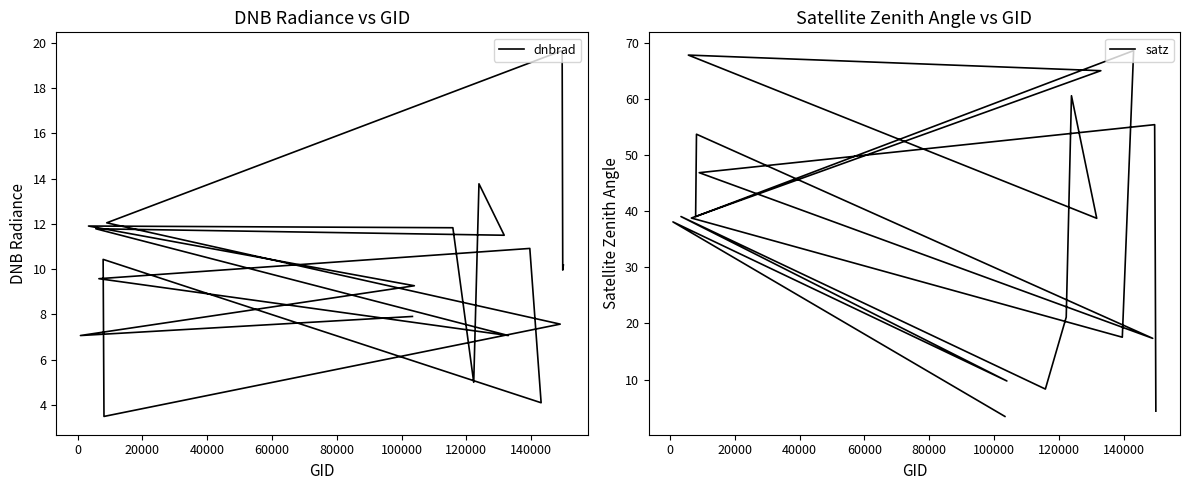

How many lines are shown in the chart?

2